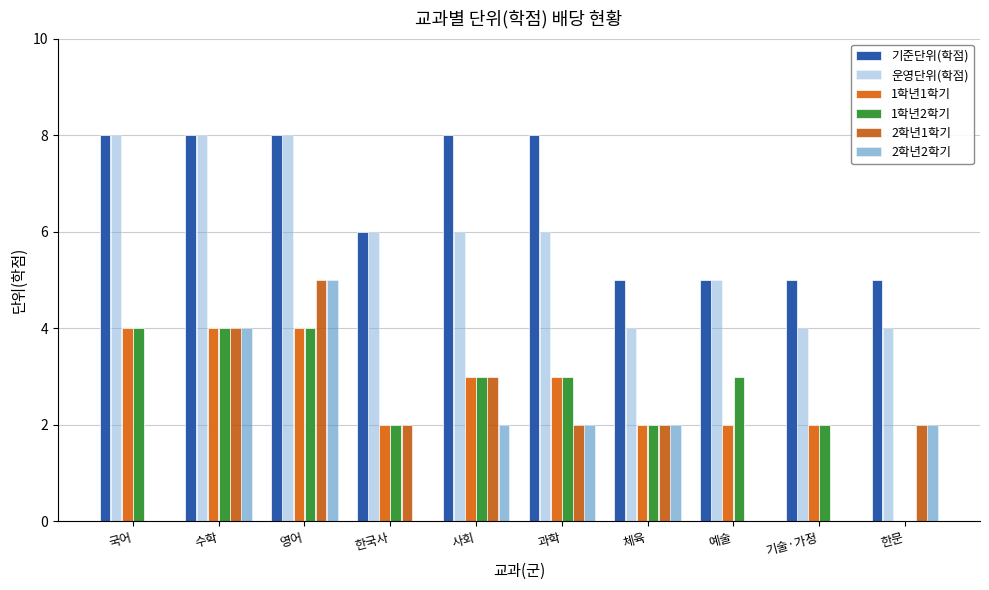

Which series has the largest total across all categories?

기준단위(학점)